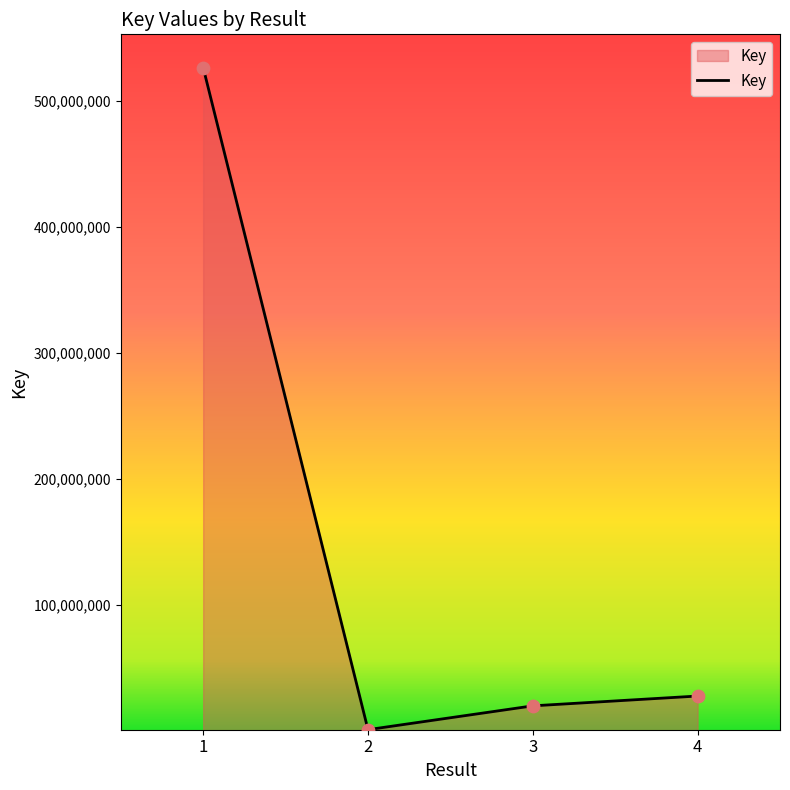

What is the change in value from 1 to 2?

-525749063